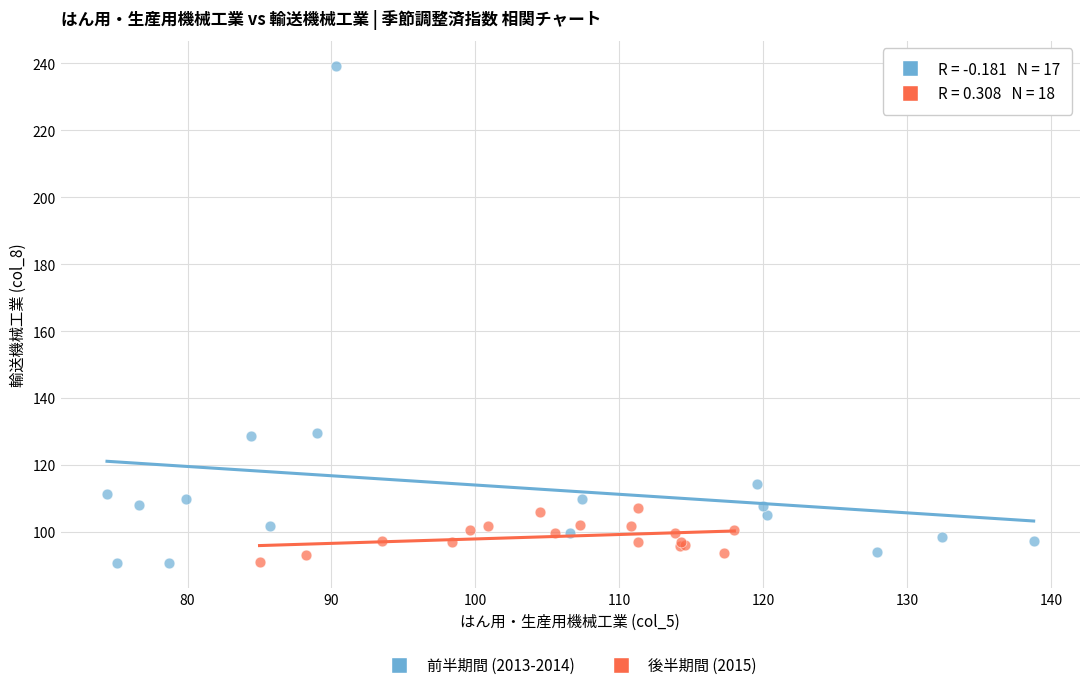

Which series has the largest Y range (max minus min)?

前半期間 (2013-2014)